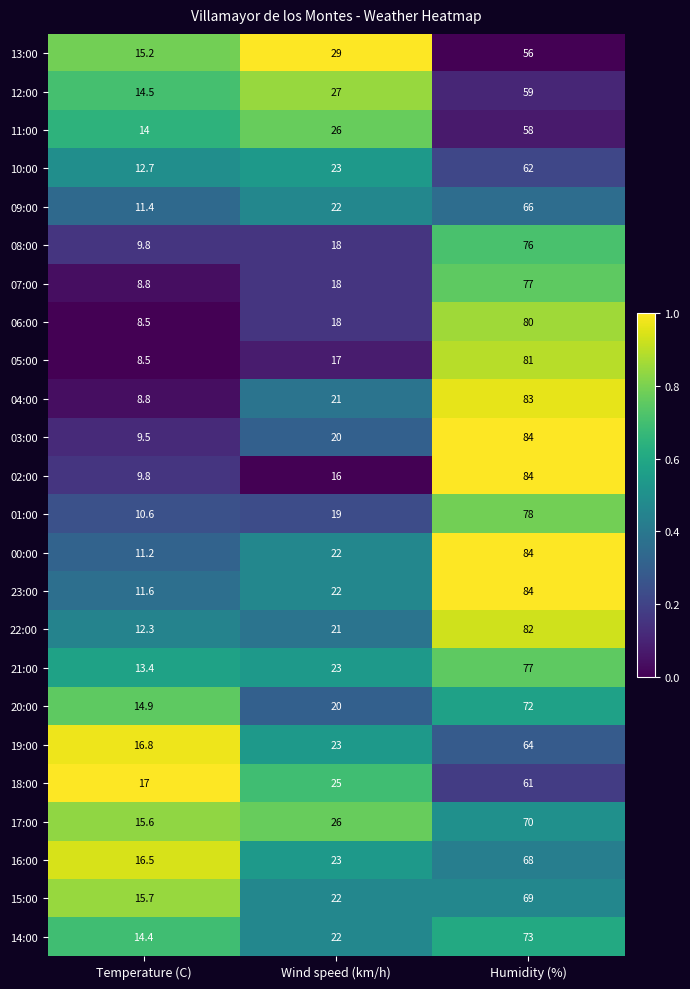

What is the sum of the 00:00 values at Temperature (C) and Wind speed (km/h)?

33.2